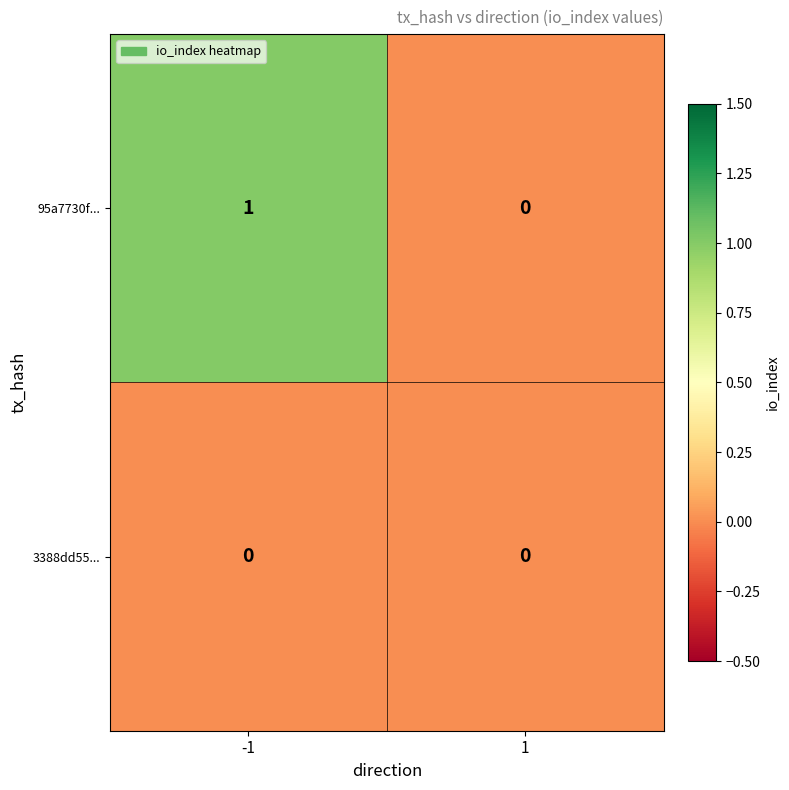

Is it true that 3388dd55... equals 0 at -1?

True